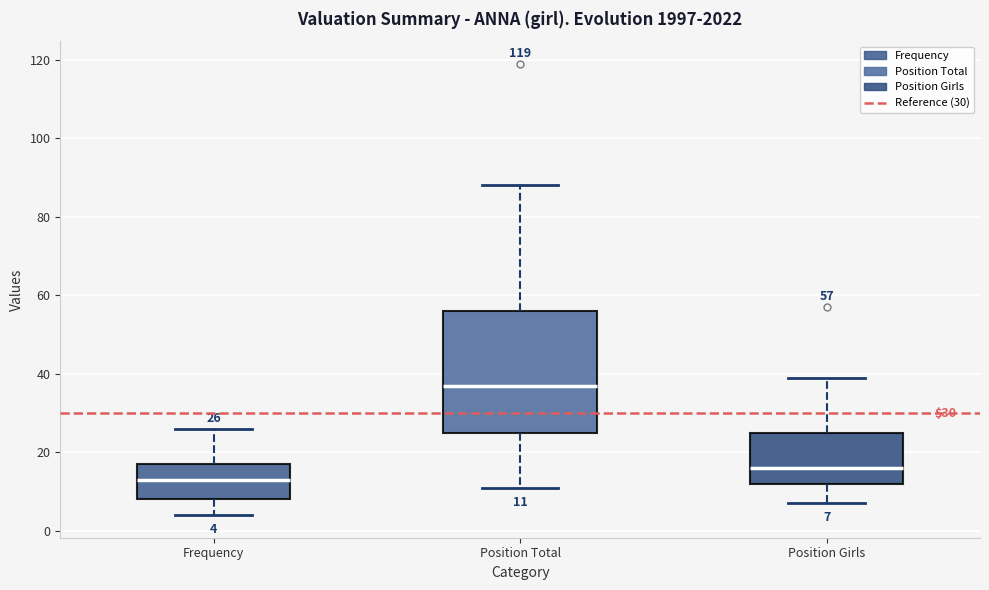

Which box is the tallest, from its lower edge to its upper edge?

Position Total